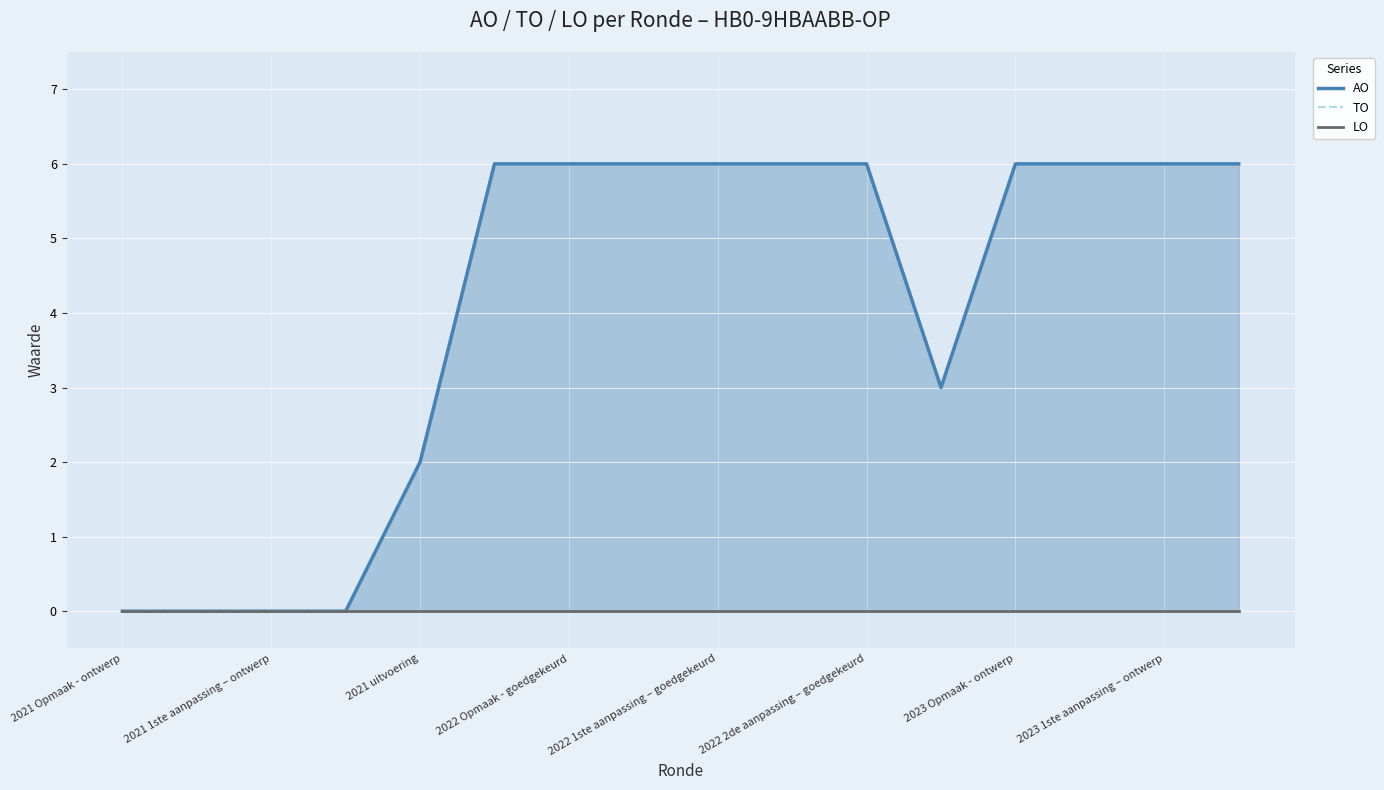

True or false: AO and TO cross at least once.

False